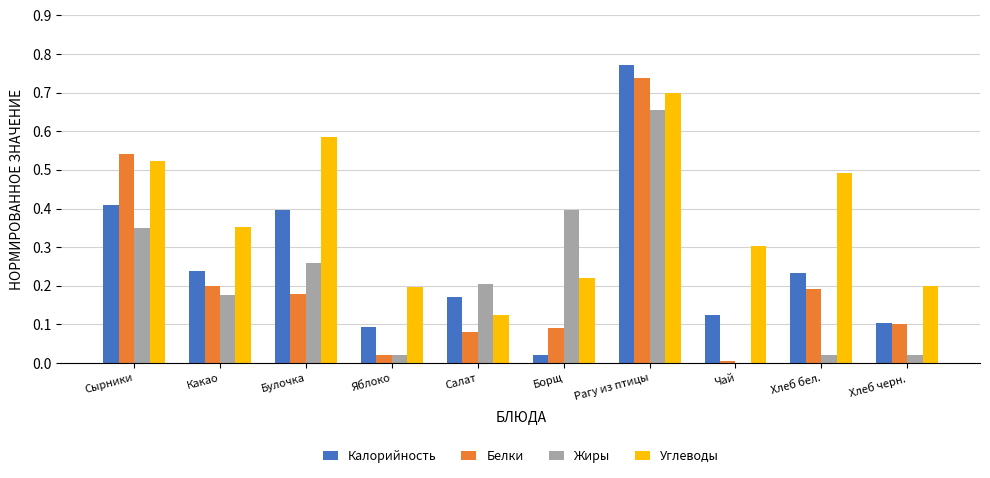

The value of Жиры at Рагу из птицы is 1.1. True or false?

False